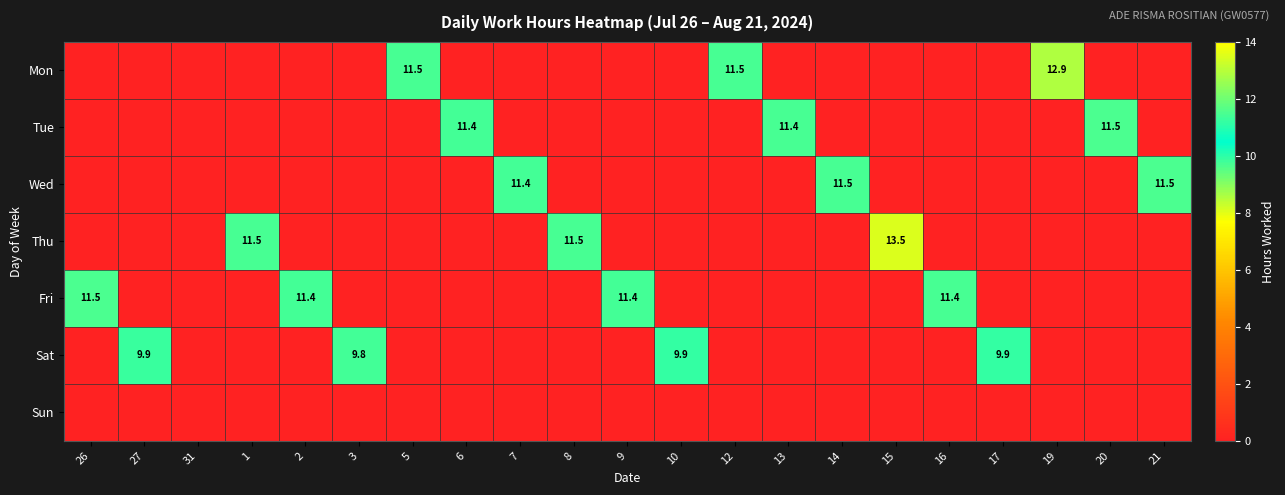

At how many categories does at least one series exceed 4?

20